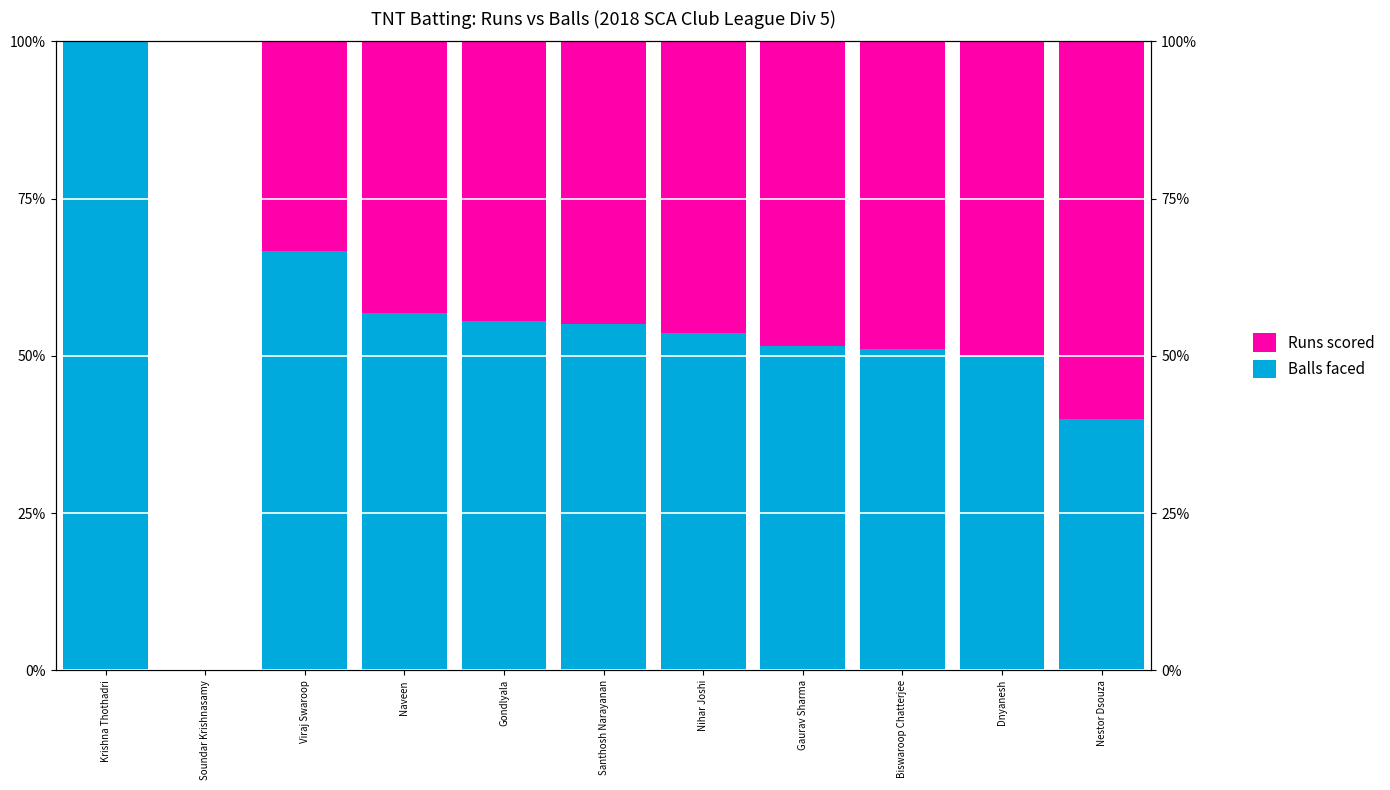

Reading left to right, list all the values displayed in this chart.

Balls faced: Krishna Thothadri=100.0	Soundar Krishnasamy=0.0	Viraj Swaroop=66.7	Naveen=56.8	Gondlyala=55.6	Santhosh Narayanan=55.1	Nihar Joshi=53.6	Gaurav Sharma=51.5	Biswaroop Chatterjee=51.1	Dnyanesh=50.0	Nestor Dsouza=40.0
Runs scored: Krishna Thothadri=0.0	Soundar Krishnasamy=0.0	Viraj Swaroop=33.3	Naveen=43.2	Gondlyala=44.4	Santhosh Narayanan=44.9	Nihar Joshi=46.4	Gaurav Sharma=48.5	Biswaroop Chatterjee=48.9	Dnyanesh=50.0	Nestor Dsouza=60.0